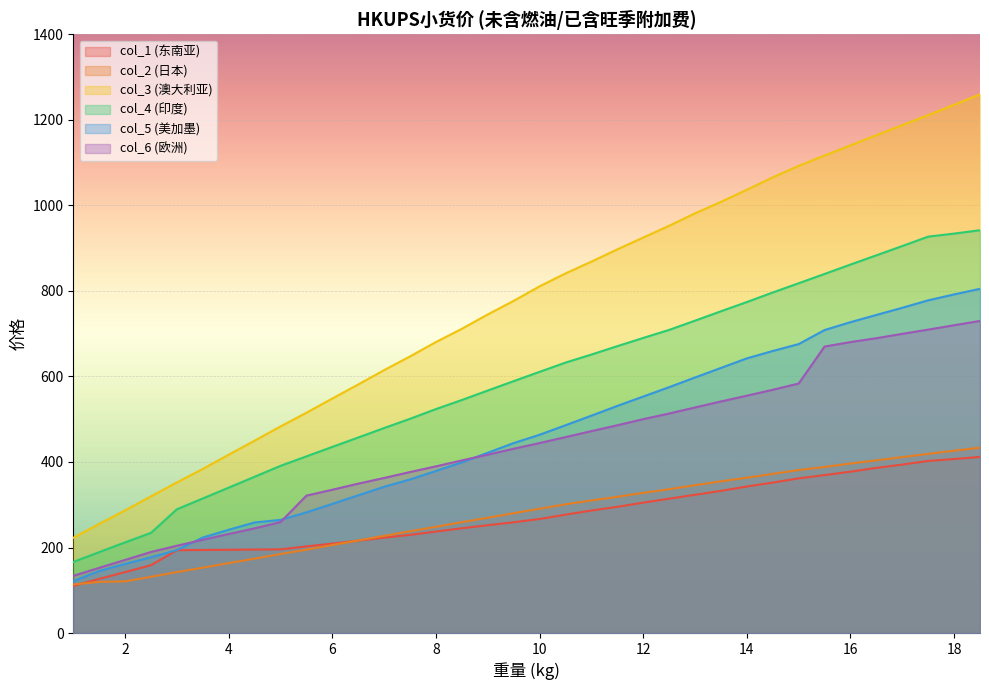

What position from the right is 9?

20